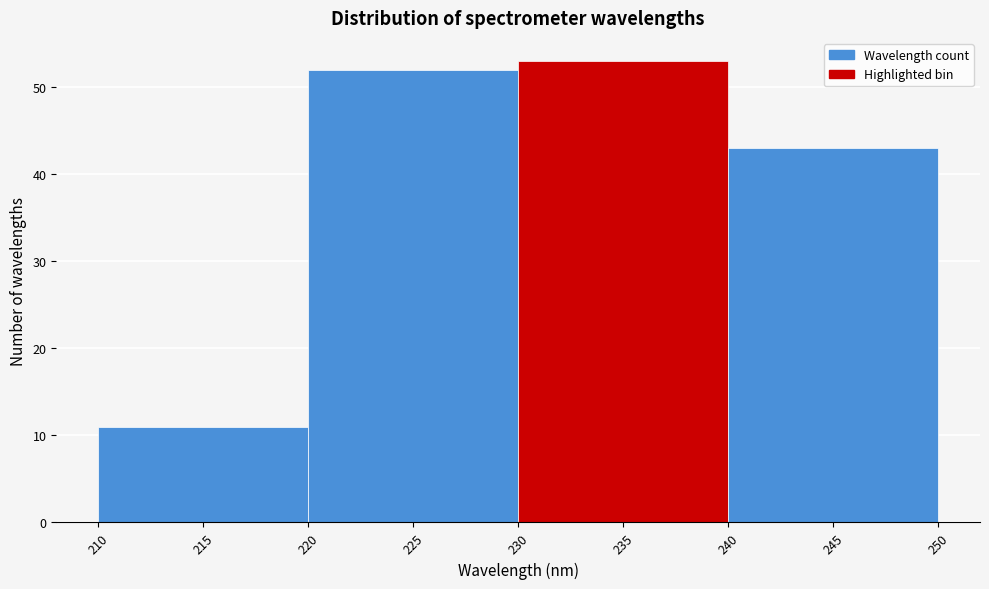

Which range on the x-axis has the tallest bar?

230 to 240